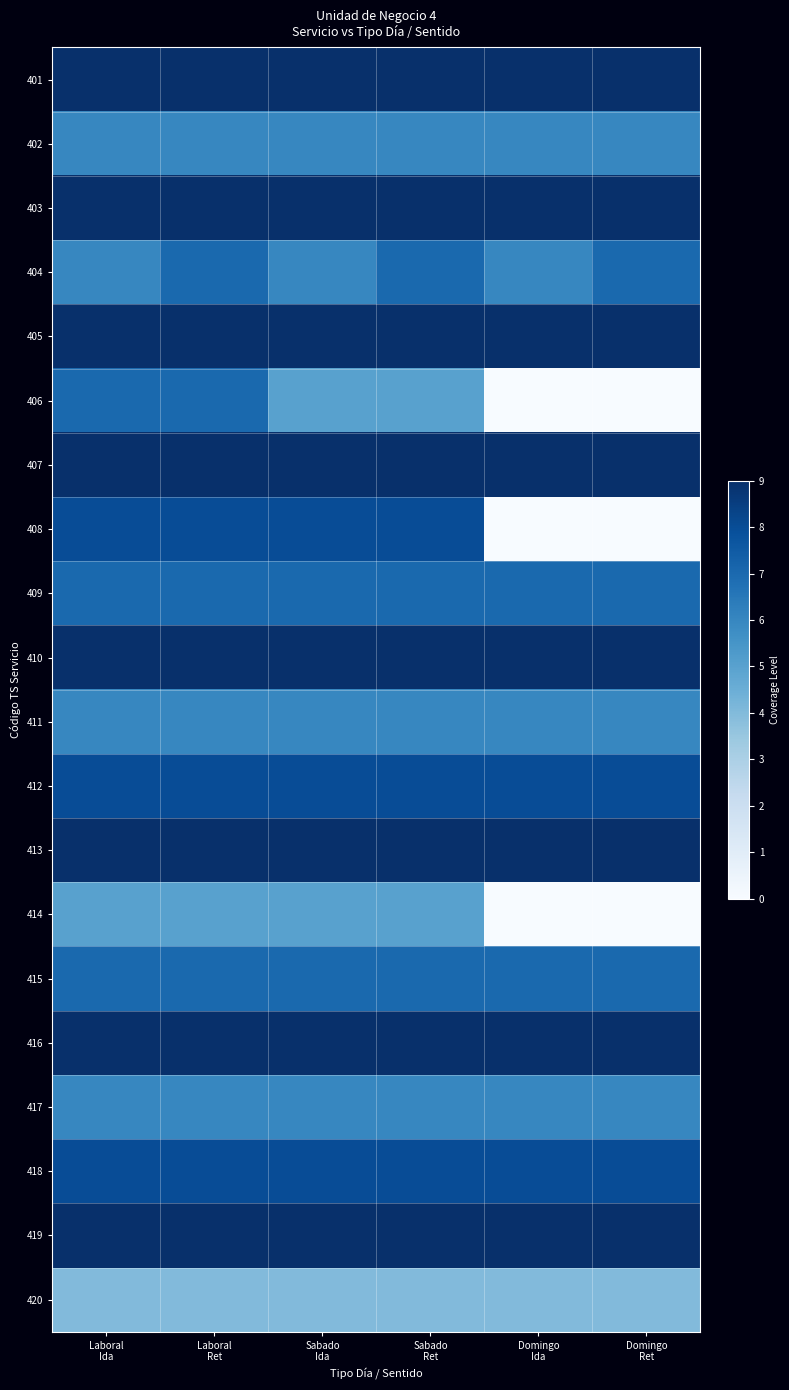

How many categories are shown in the chart?

6